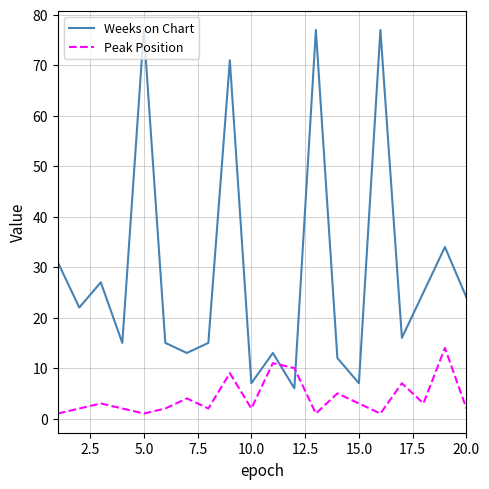

Which series has the largest range (max minus min)?

Weeks on Chart